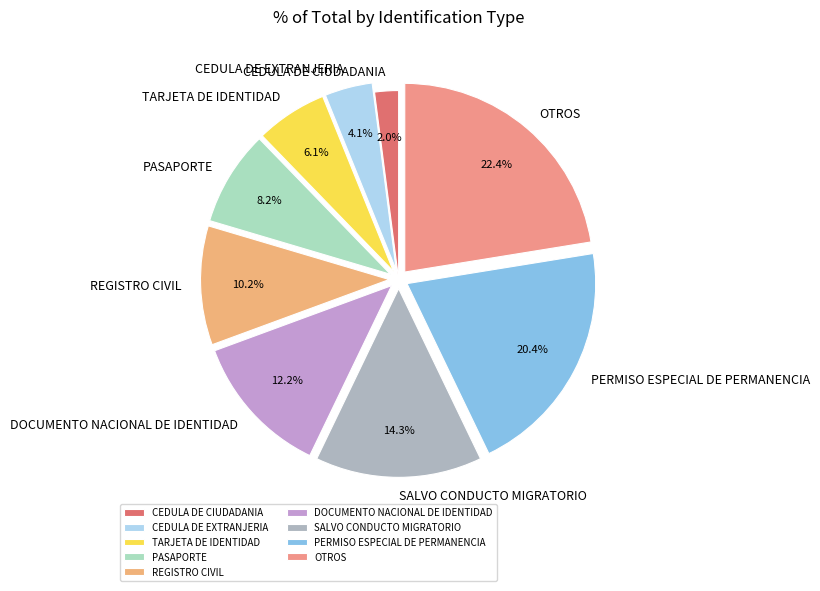

Between OTROS and PERMISO ESPECIAL DE PERMANENCIA, which is larger?

OTROS